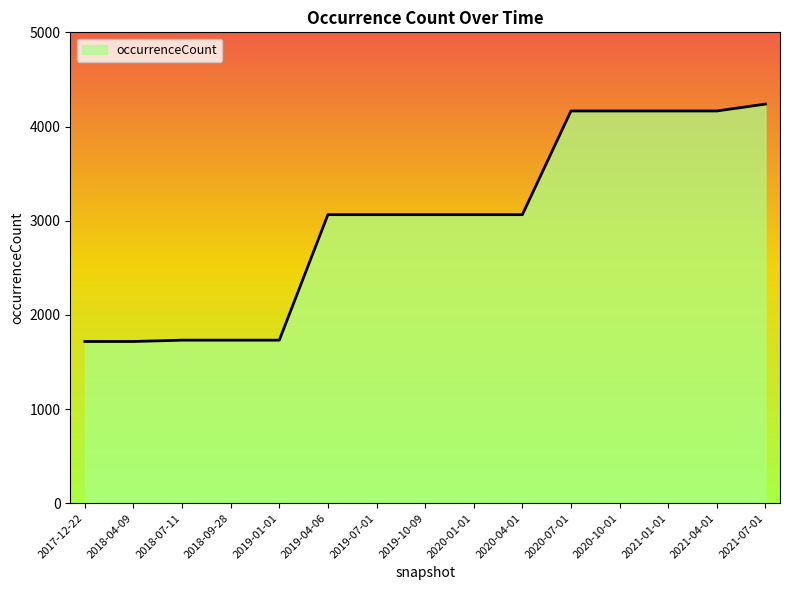

What position from the left is 2019-10-09?

8